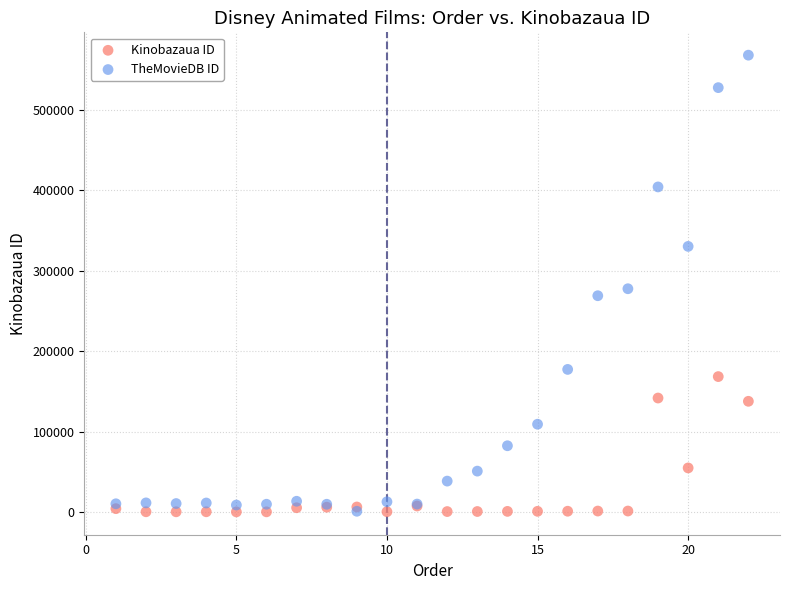

In the TheMovieDB ID series, what Y value is closest to 284695?

277834